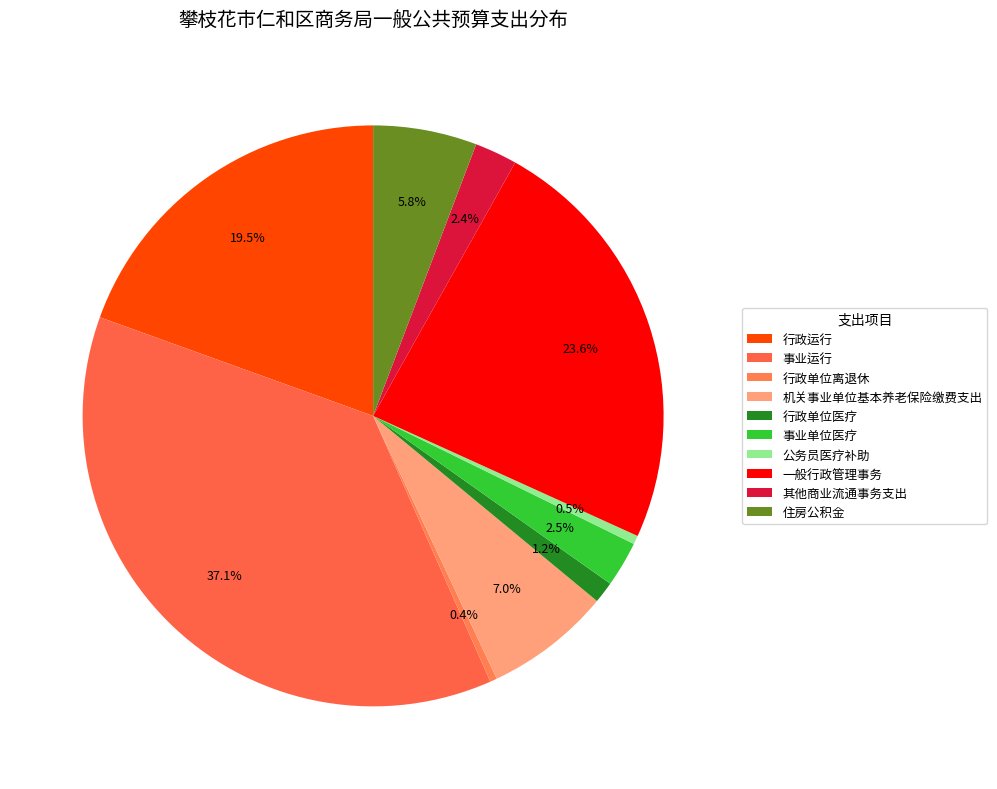

Does 其他商业流通事务支出 account for over 50% of the chart?

No